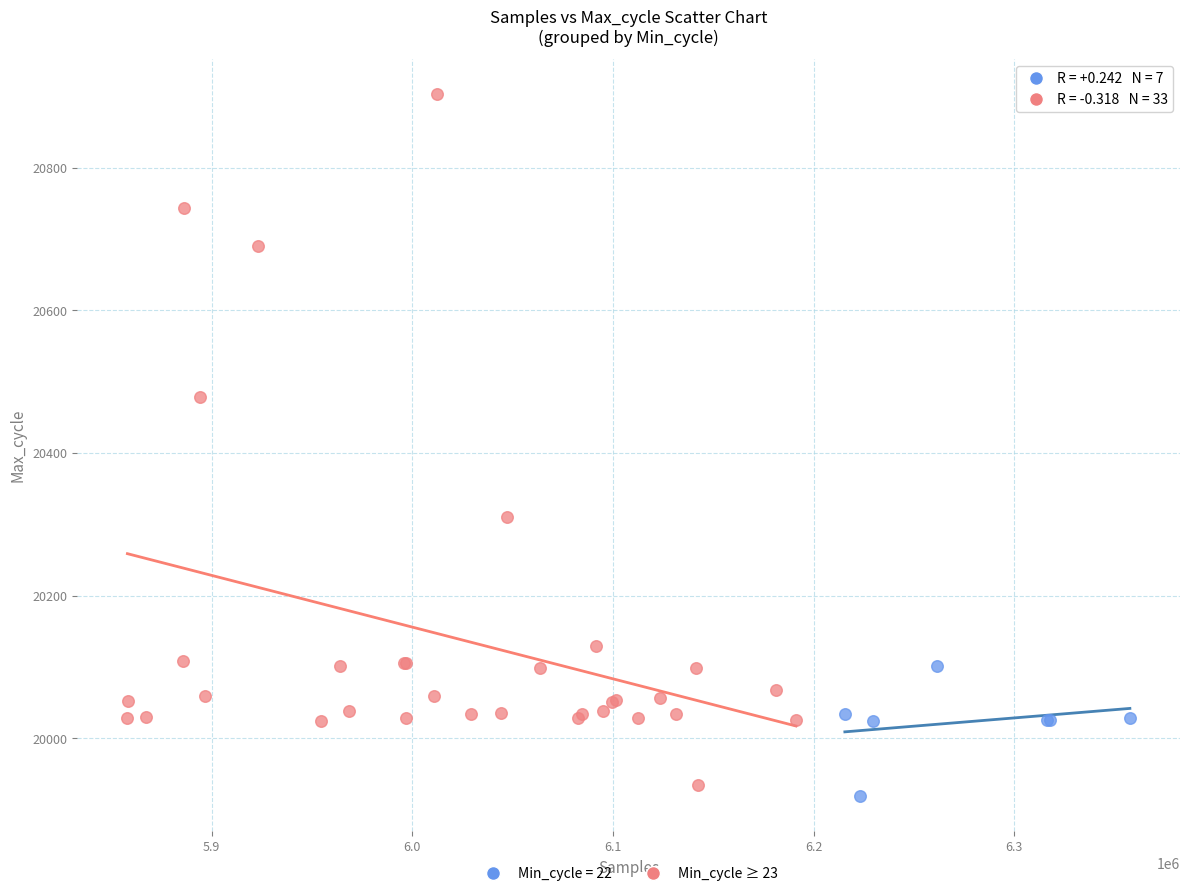

Which series has the largest Y range (max minus min)?

Min_cycle ≥ 23